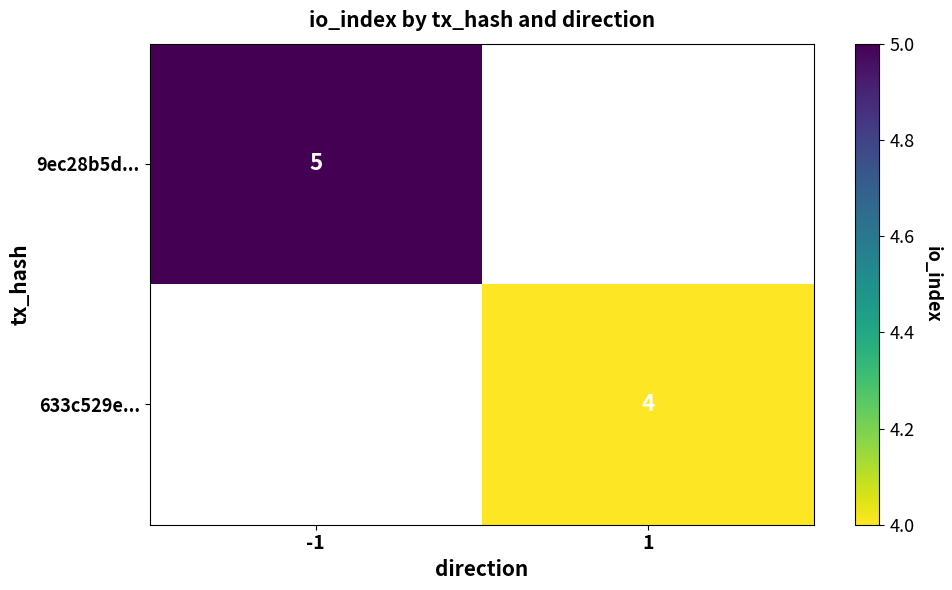

The value of 9ec28b5d... at -1 is 7. True or false?

False